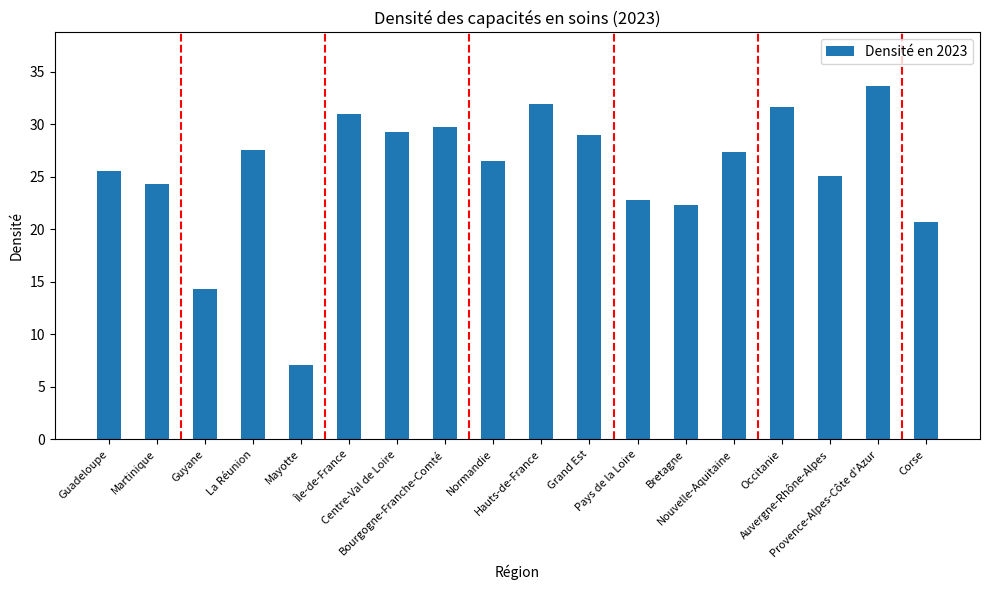

How many distinct data groups are displayed?

1